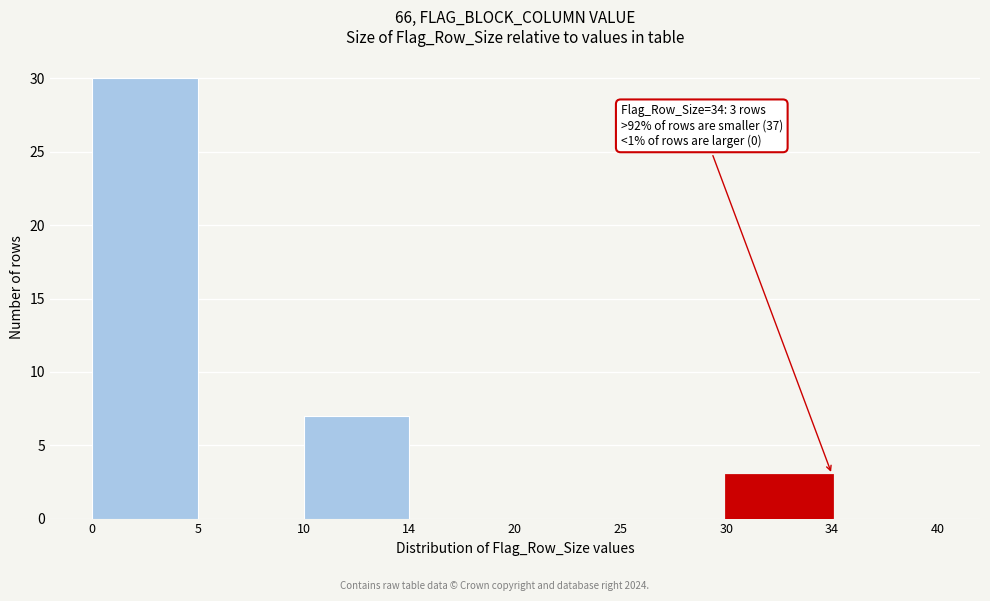

Reading left to right, list all the values displayed in this chart.

0=30	5=0	10=7	14=0	20=0	25=0	30=3	34=0